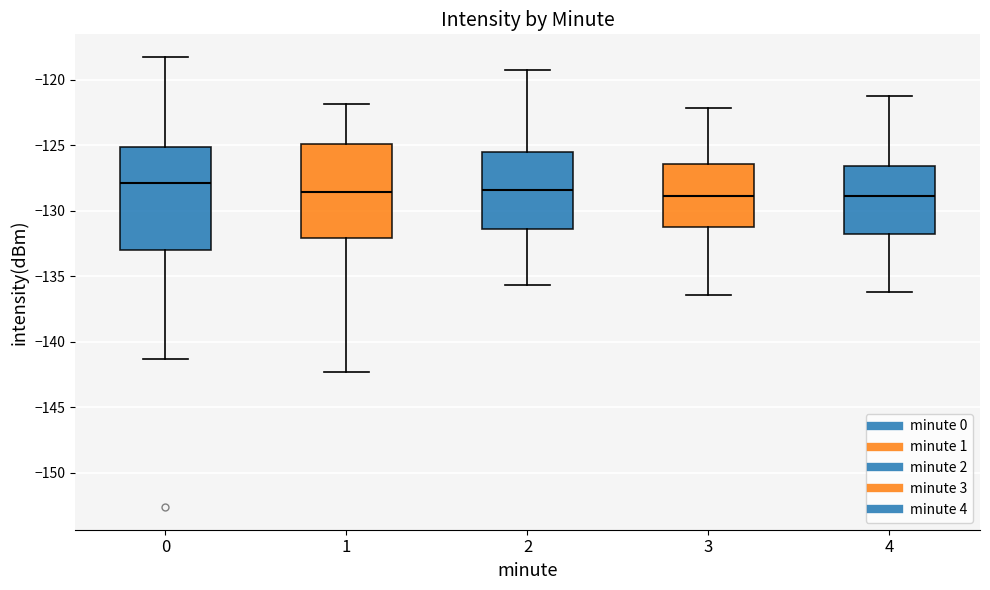

Where is the upper edge of the box at x = 2 on the y-axis? The values are not printed on the chart, so give them approximately, as read against the axis.

-125.5